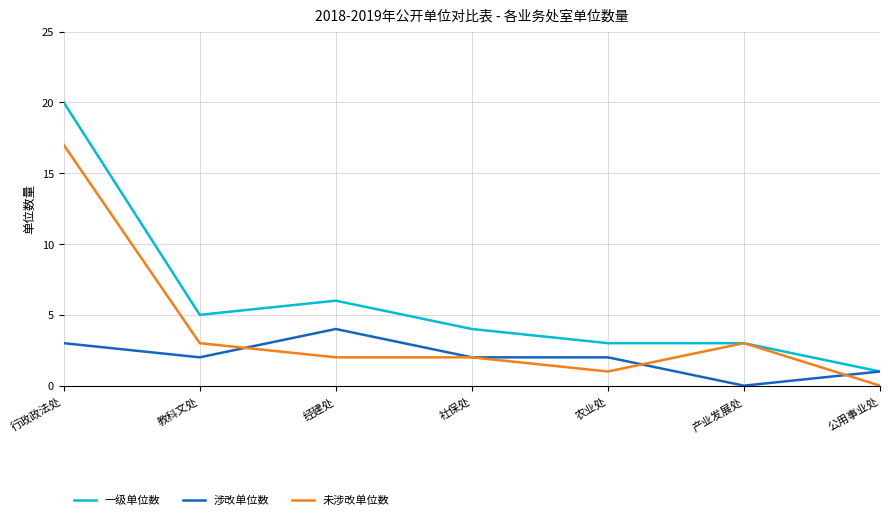

Rank the series by their maximum value, from lowest to highest.

涉改单位数, 未涉改单位数, 一级单位数